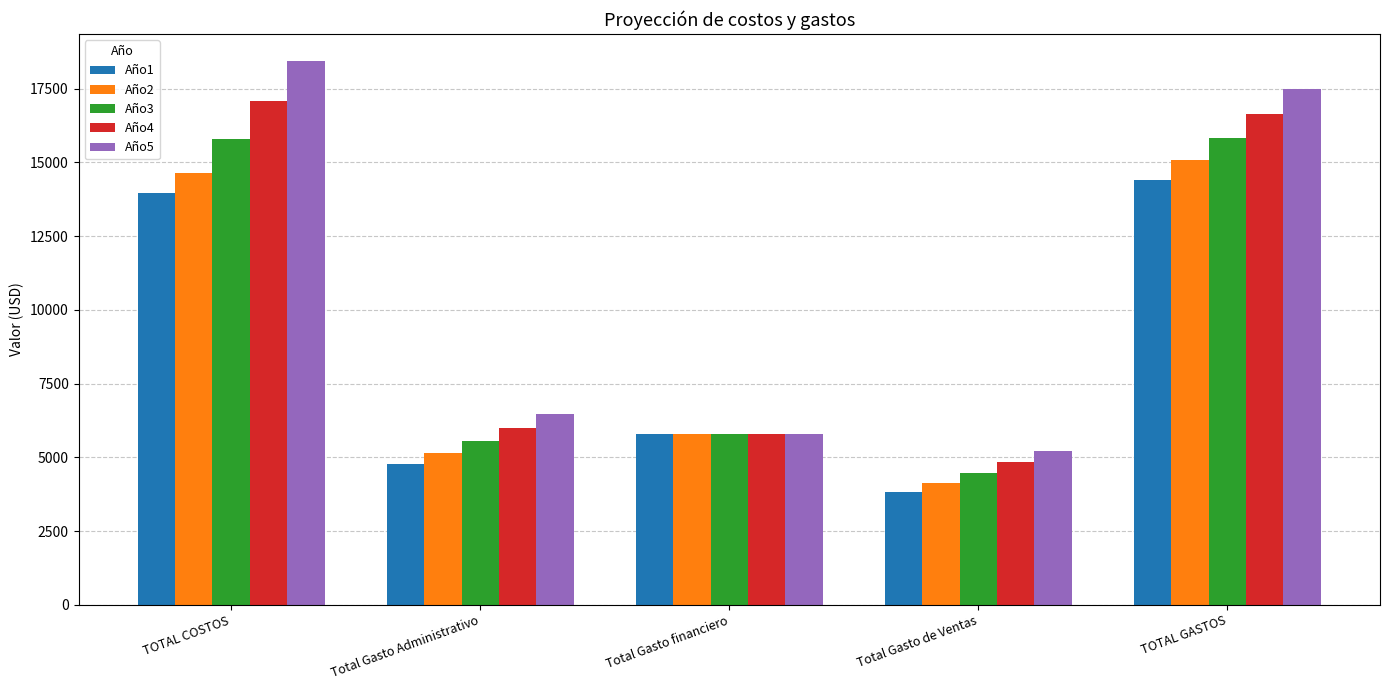

Which series has the widest spread of values?

Año5